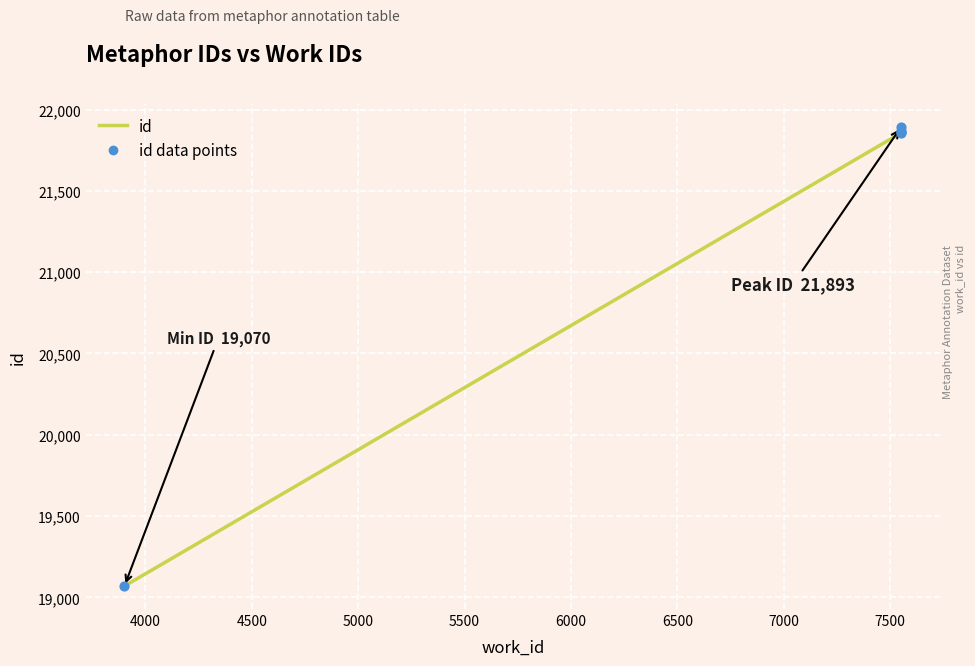

Which series reaches the maximum Y coordinate?

id